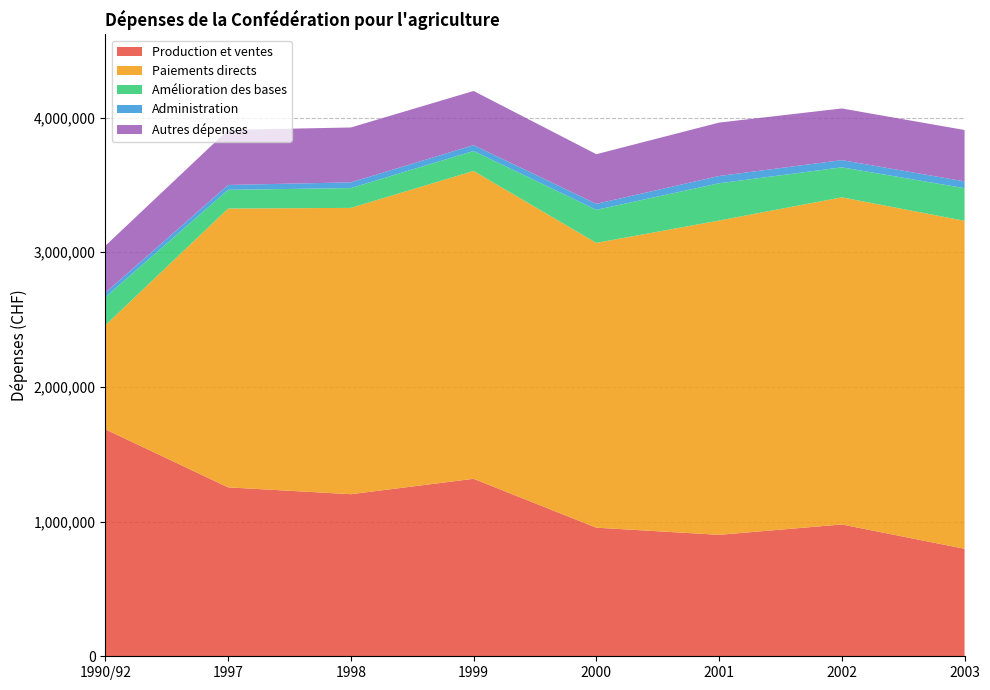

Reading left to right, what are all the values shown in this chart?

Production et ventes: 1684994	1254131	1203247	1317539	954696	901557	978619	798028
Paiements directs: 772258	2070005	2125689	2285600	2114470	2333575	2428673	2435000
Amélioration des bases: 208761	138824	147153	148467	245503	276588	222820	242353
Administration: 33429	36271	42479	43262	44492	54056	53590	50322
Autres dépenses: 348163	408769	407432	402132	368329	396446	383497	381502